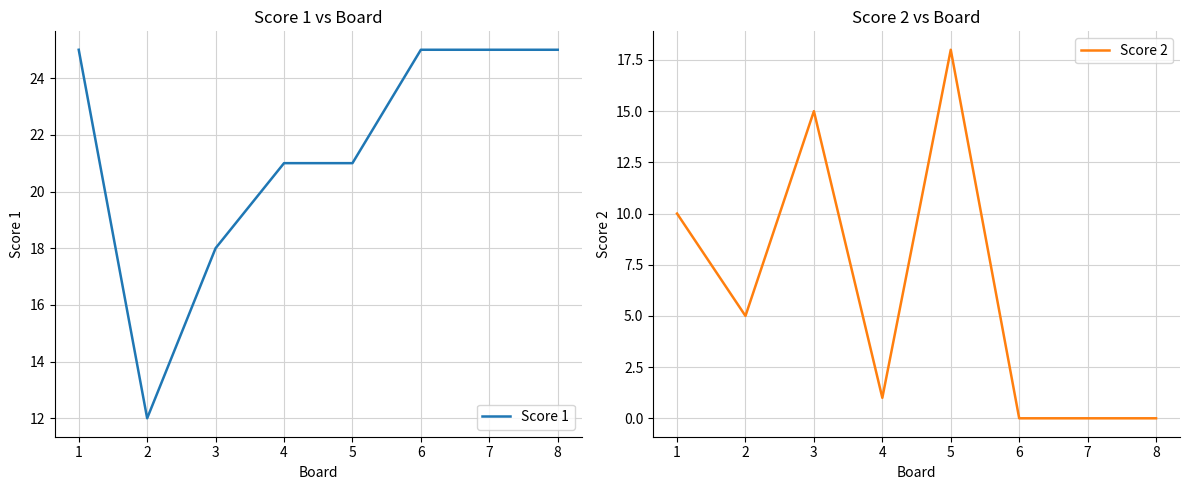

Is this an area chart (filled region under the line)?

No